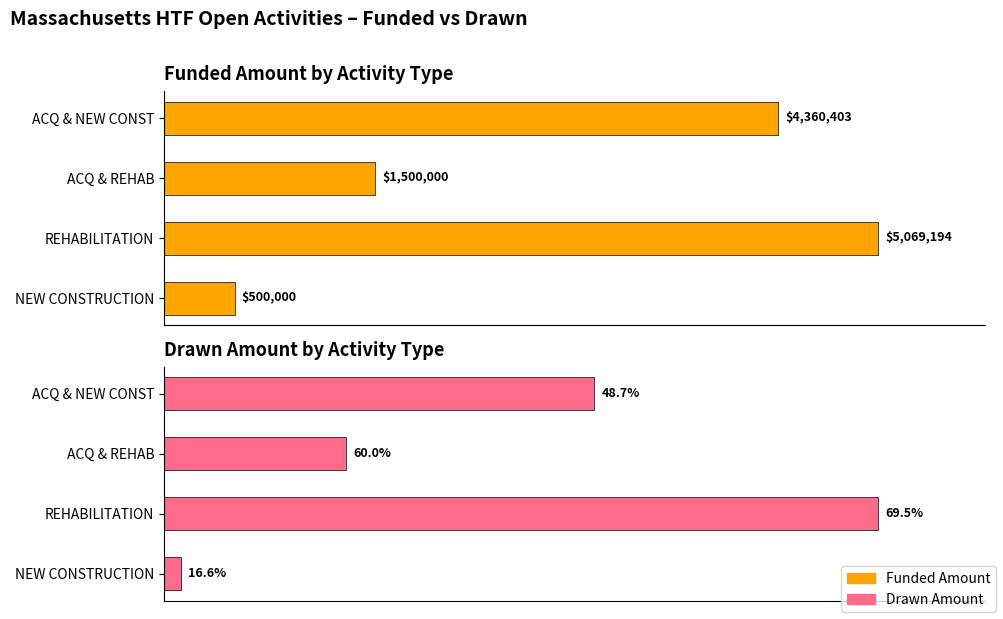

What are all the series names shown in the legend?

Funded Amount, Drawn Amount